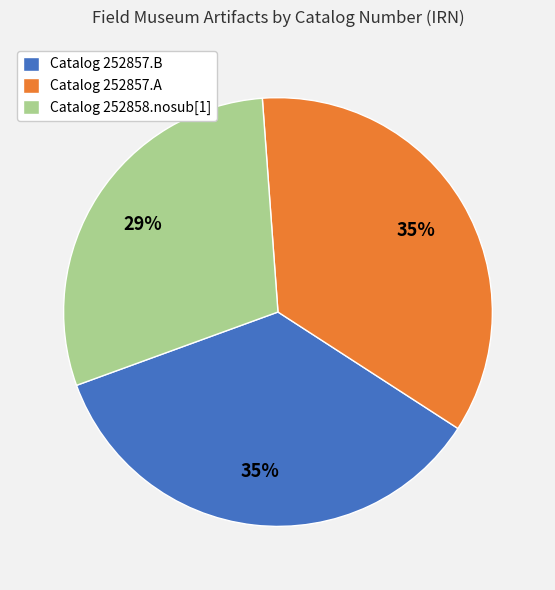

To the nearest percent, what percentage of the pie is Catalog 252857.B?

35%